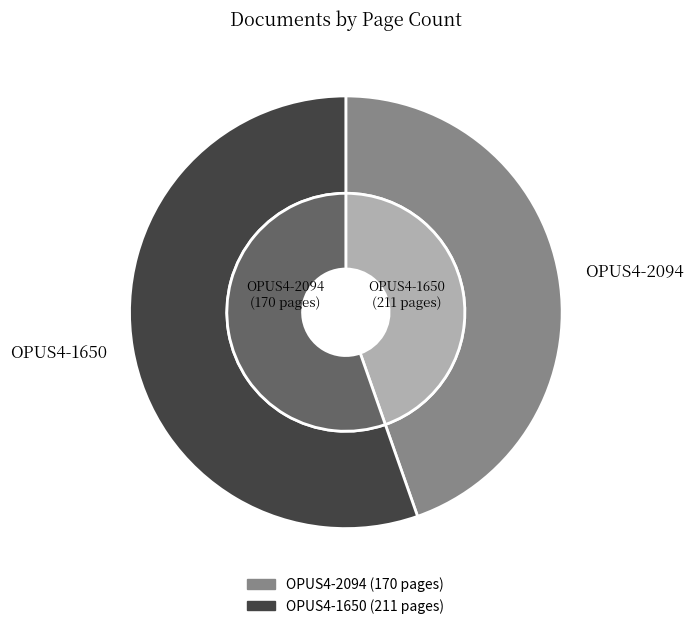

Which has a higher value, OPUS4-2094 or OPUS4-1650?

OPUS4-1650